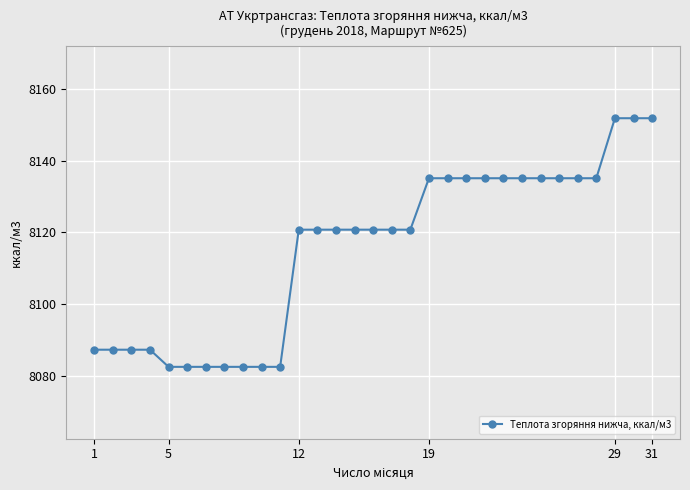

What is the smallest value displayed?

8082.5